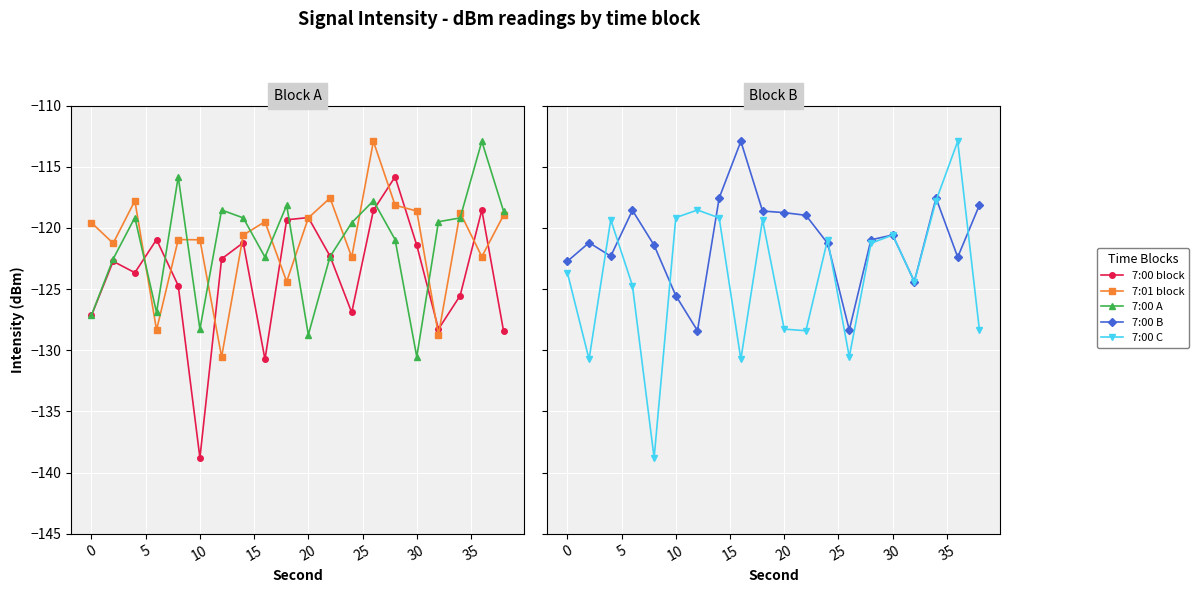

What is the minimum value for 7:00 A?

-130.5